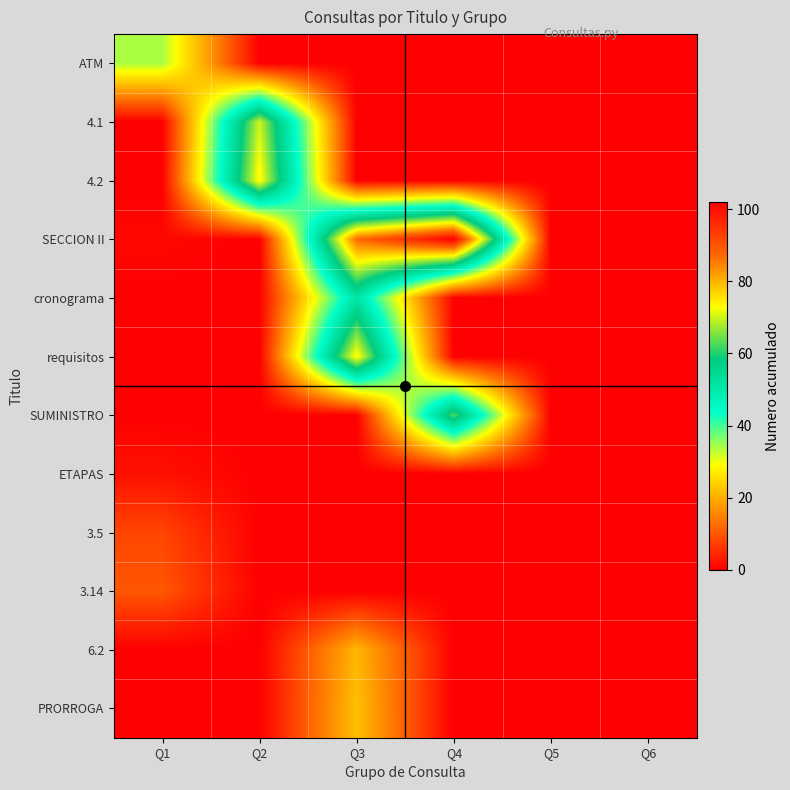

Which has a higher value, Q1 or Q6?

Q1